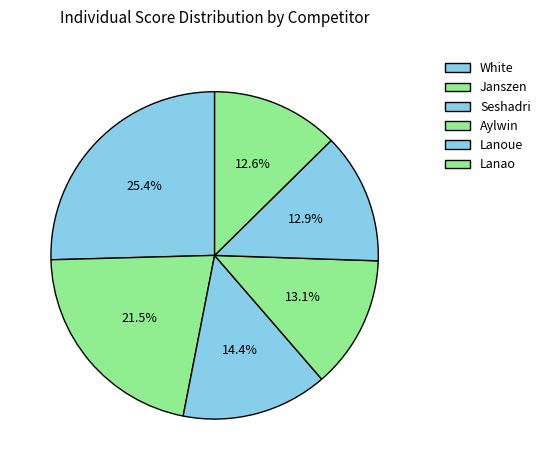

To the nearest percent, what is the difference between the Lanao and Janszen slice percentages?

9%